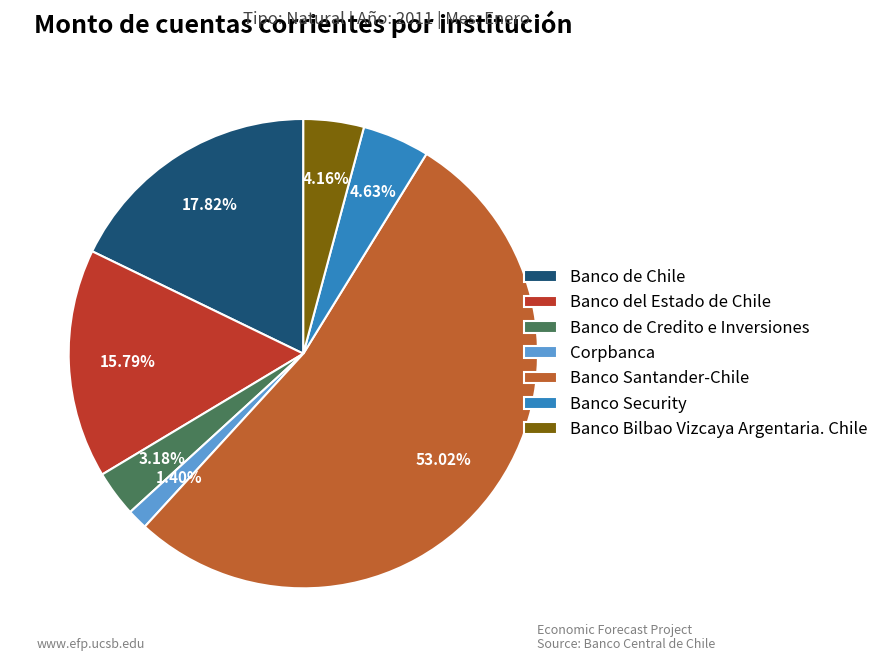

To the nearest percent, what is the difference between the largest and smallest slice percentages?

52%